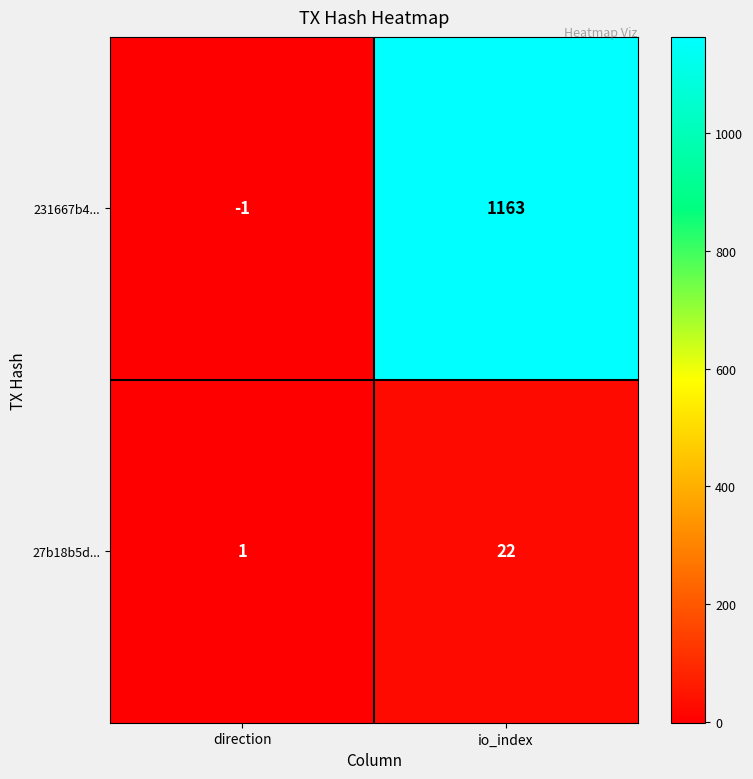

Reading left to right, what are all the values shown in this chart?

231667b4...: -1	1163
27b18b5d...: 1	22